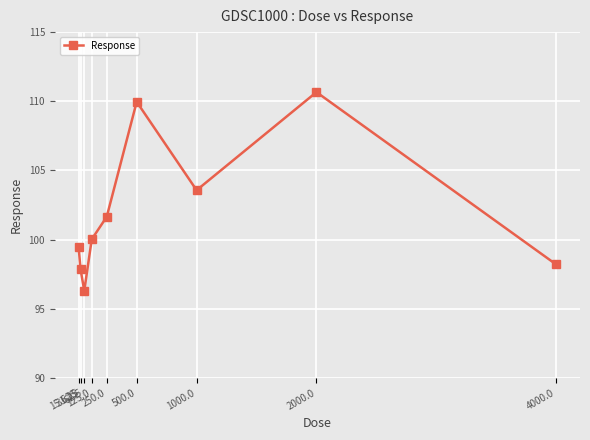

List the labels in order of value, largest first.

2000.0, 500.0, 1000.0, 250.0, 125.0, 15.625, 4000.0, 31.25, 62.5